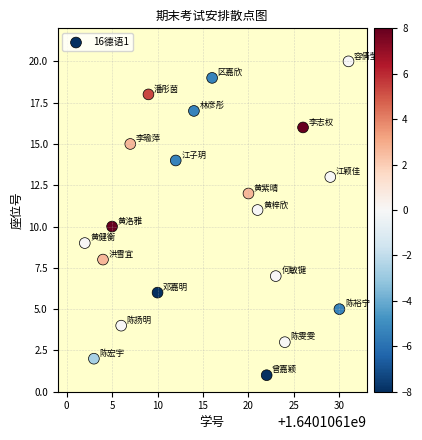

What is the range of X values (max minus min)?

29